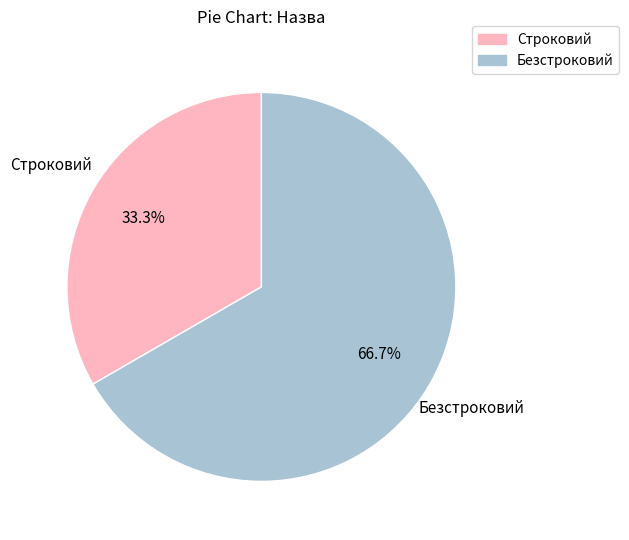

The Строковий slice represents 41% of the pie. True or false?

False